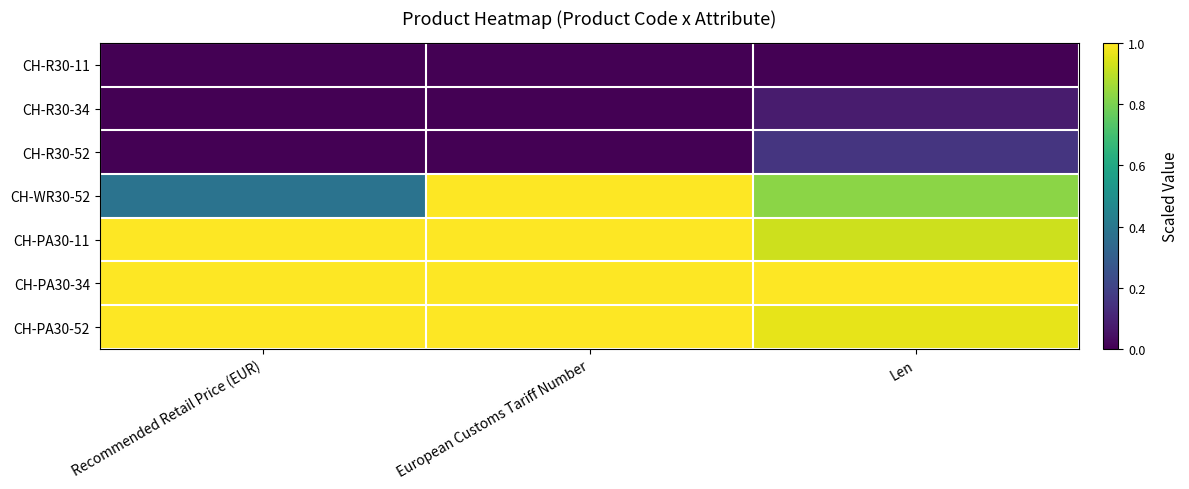

What is the total value across all series at Len?

3.9